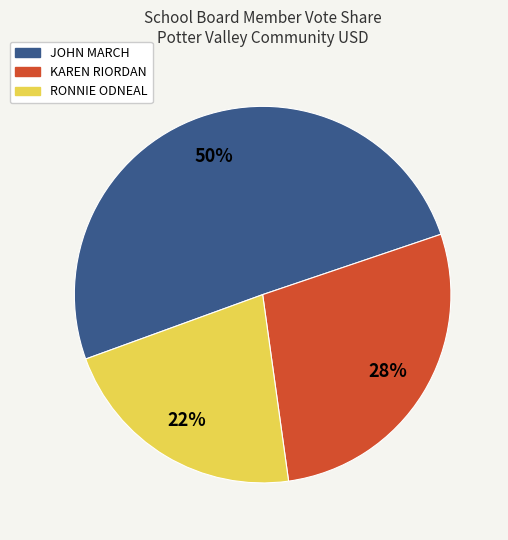

Approximately how many times larger is the value at RONNIE ODNEAL compared to KAREN RIORDAN?

0.8